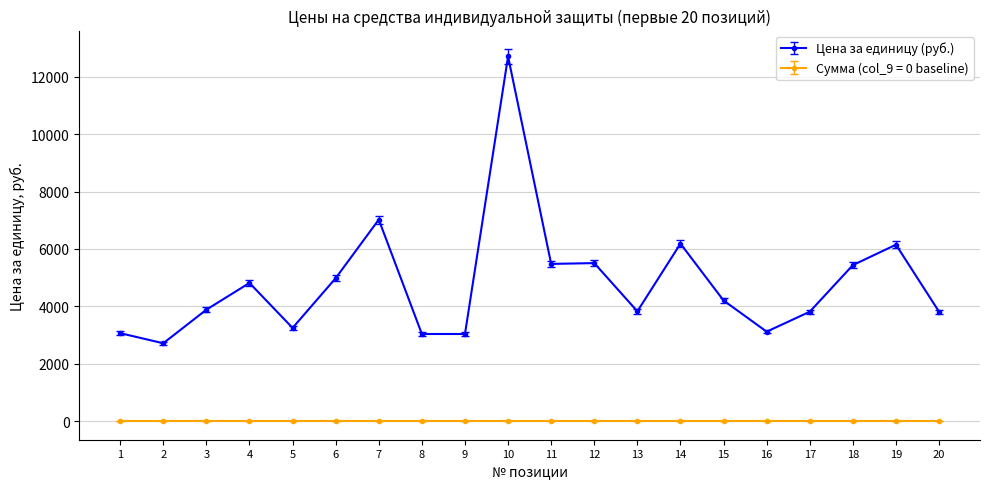

List the series in order of their peak value, lowest first.

Сумма (col_9 = 0 baseline), Цена за единицу (руб.)